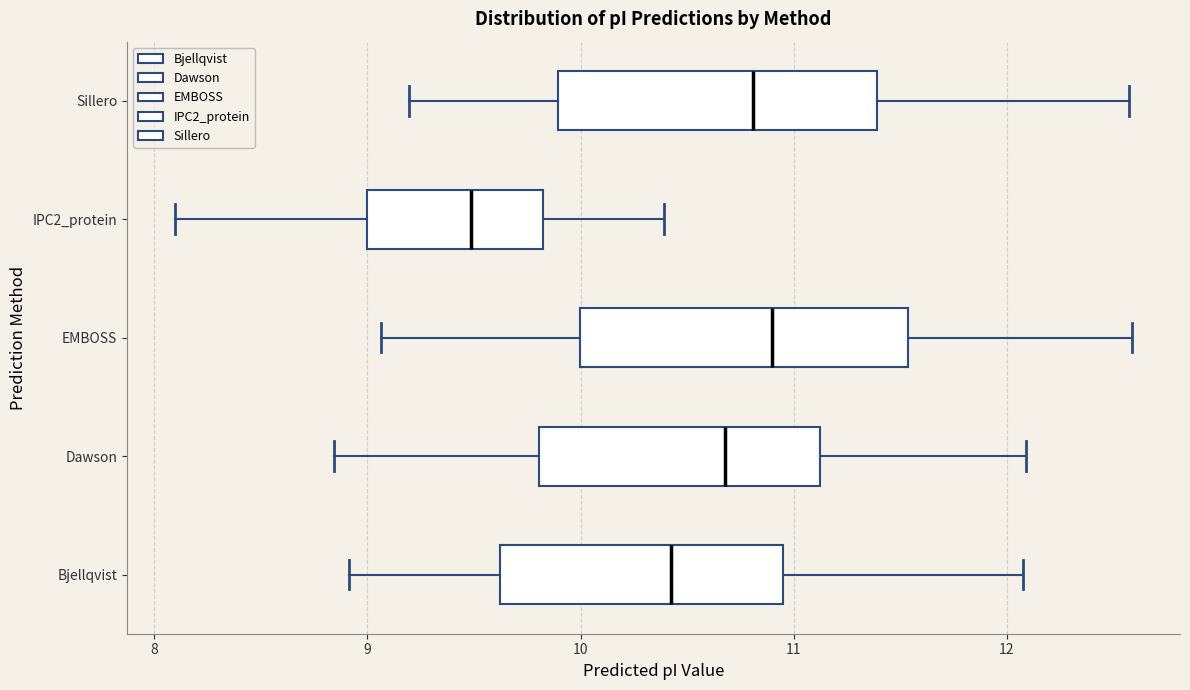

Where is the right edge of the box for Dawson on the x-axis? The values are not printed on the chart, so give them approximately, as read against the axis.

11.1